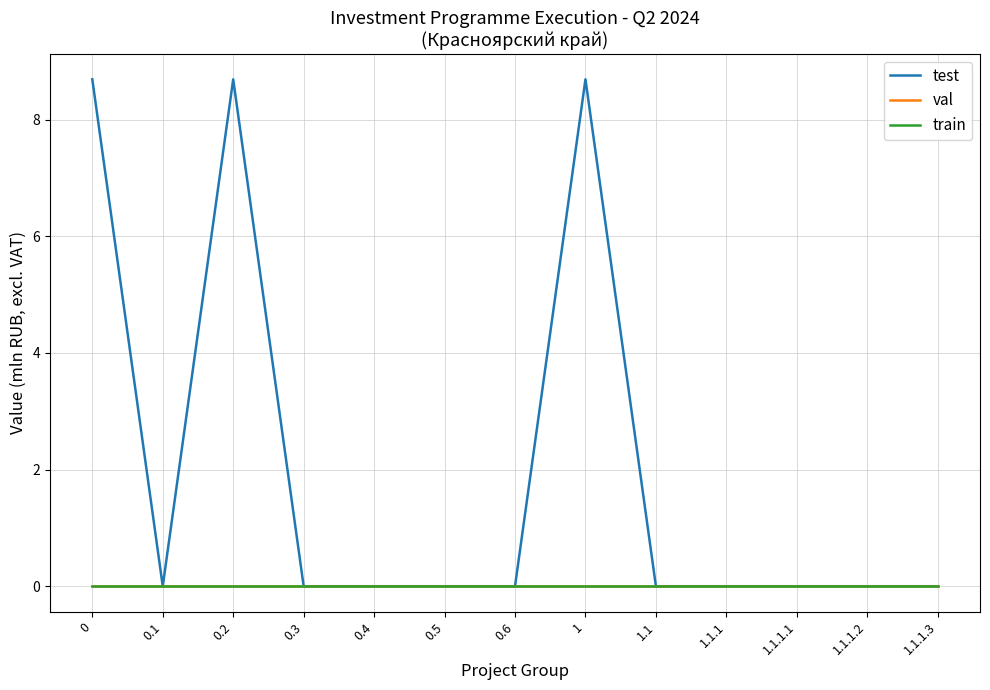

How many lines are shown in the chart?

3